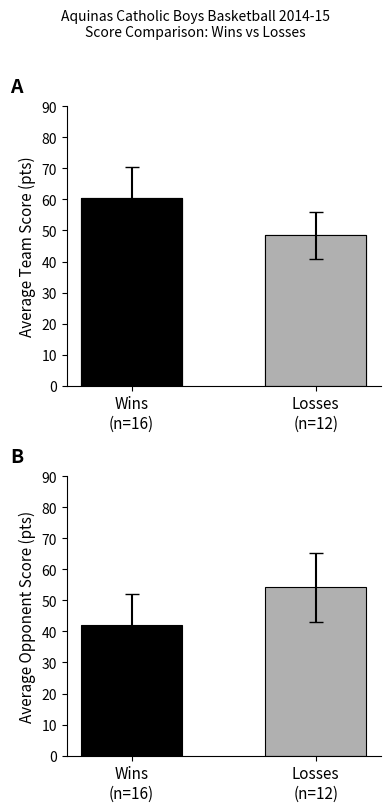

What is the approximate value of Win opp at Wins
(n=16)?

41.9